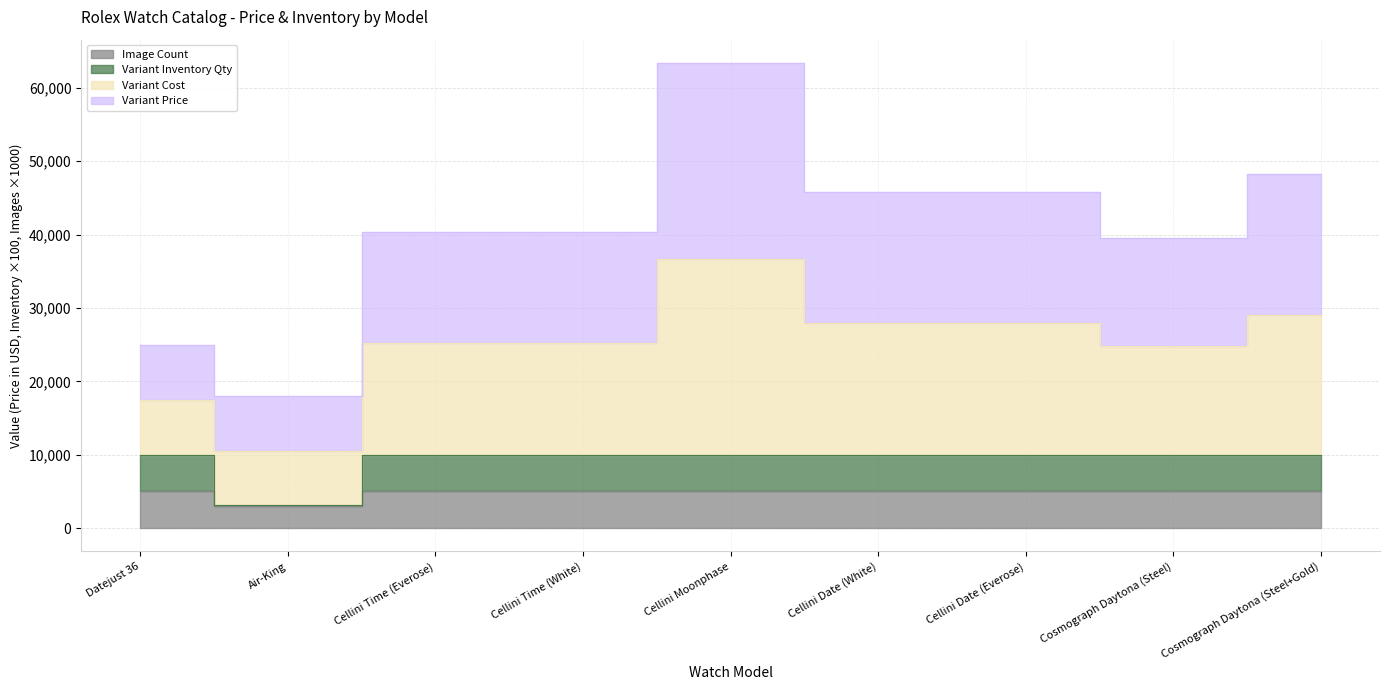

Between Air-King and Cellini Date (White), which series saw the biggest shift?

Variant Price